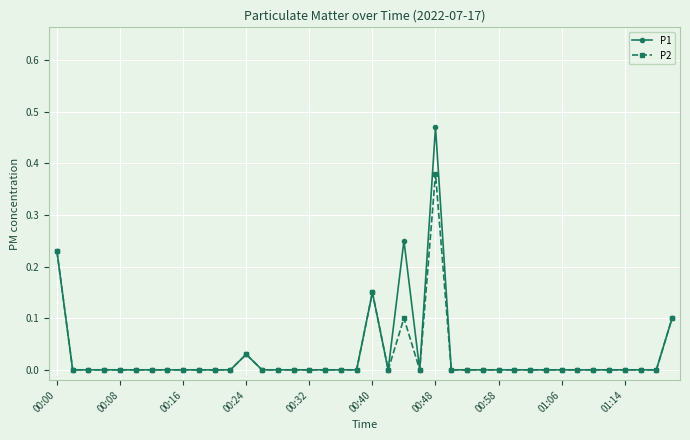

Which series has the widest spread of values?

P1